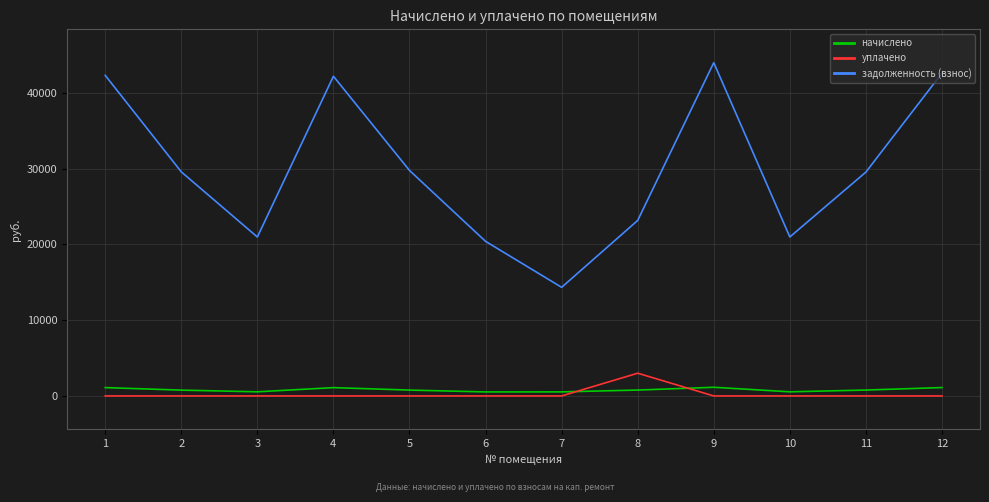

What is the sum of all уплачено values?

3000.0